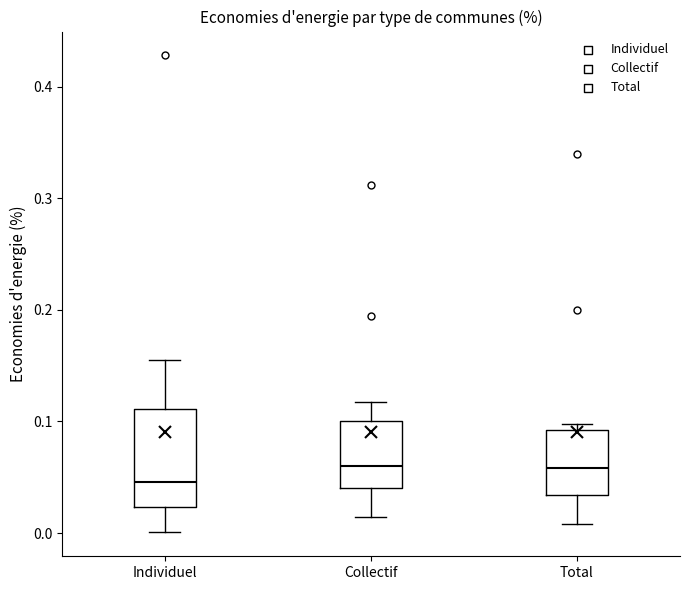

Where is the upper edge of the box for Total on the y-axis? The values are not printed on the chart, so give them approximately, as read against the axis.

0.09